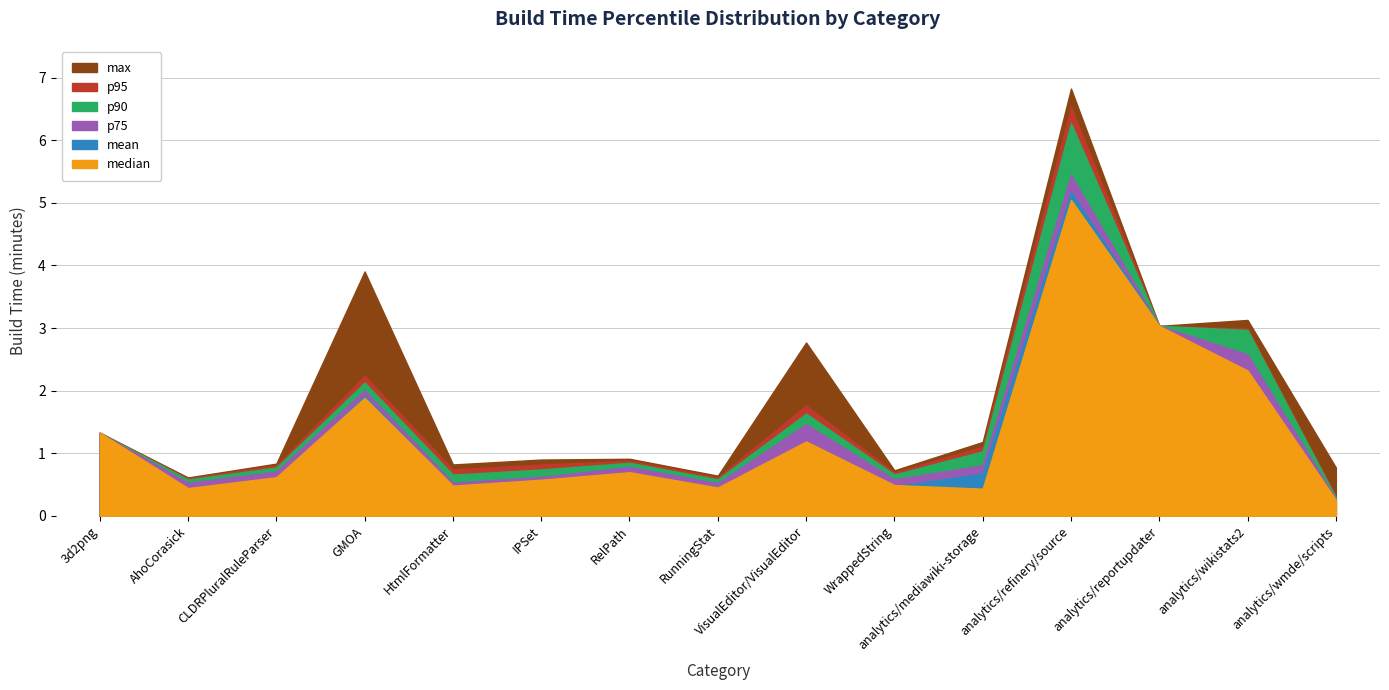

What is the total value across all series at GMOA?

14.1